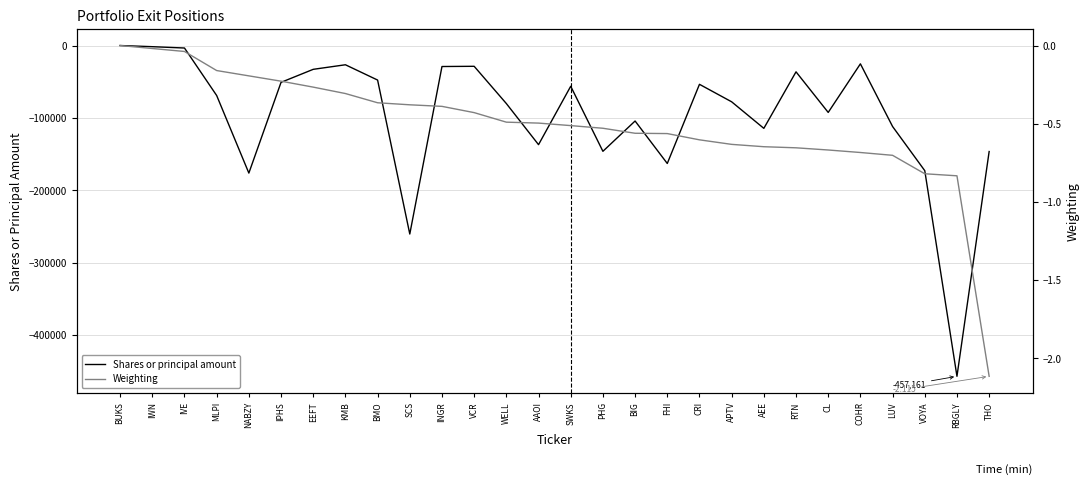

How many values in Weighting are below zero?

27